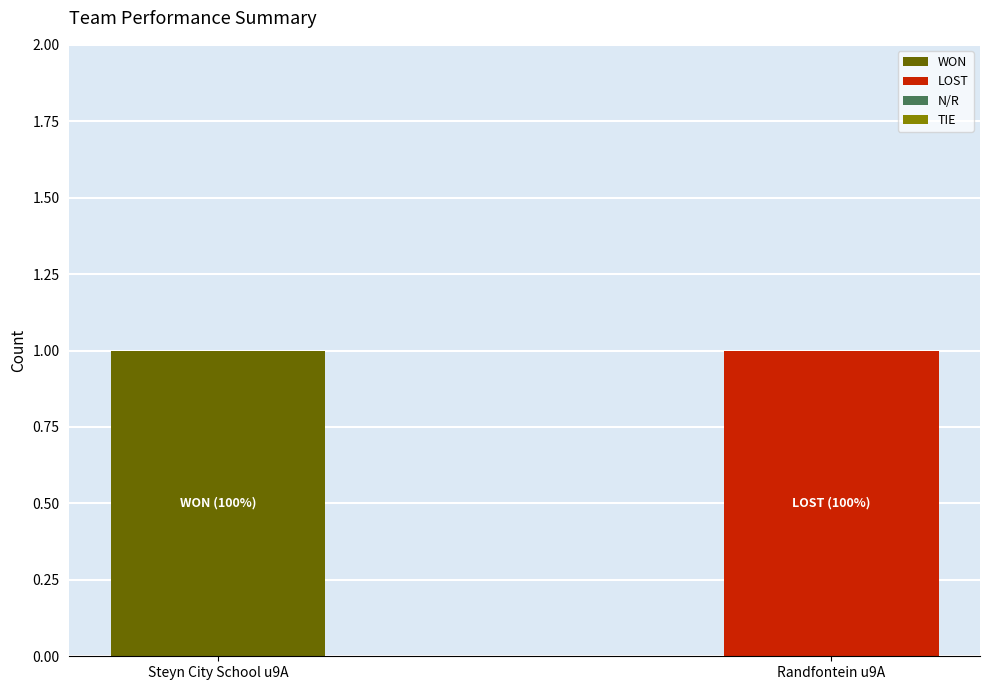

The value of WON at Steyn City School u9A is 1. True or false?

True